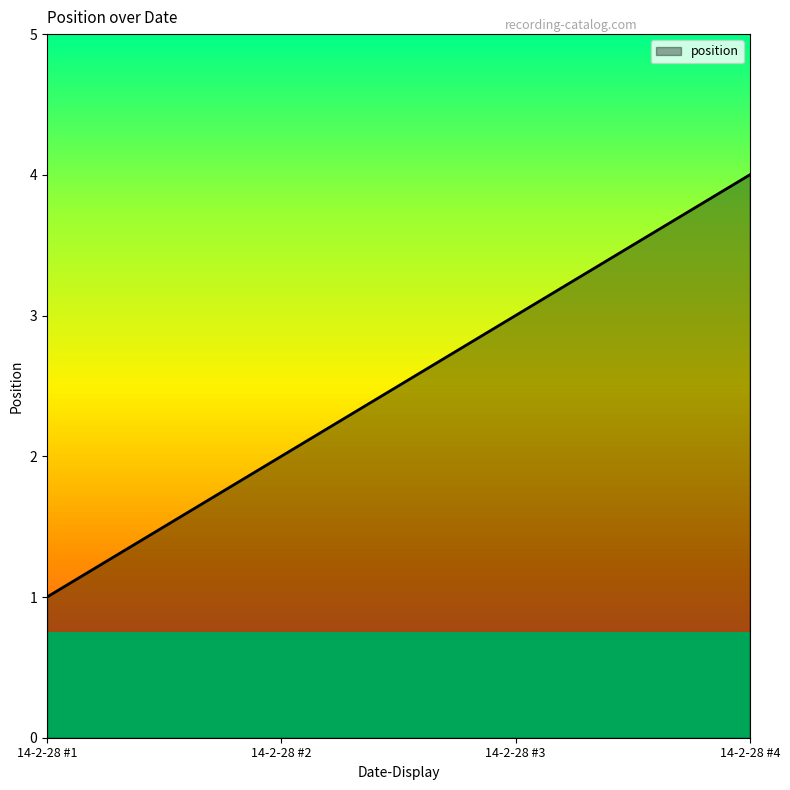

At which label is the value closest to 2?

14-2-28 #2